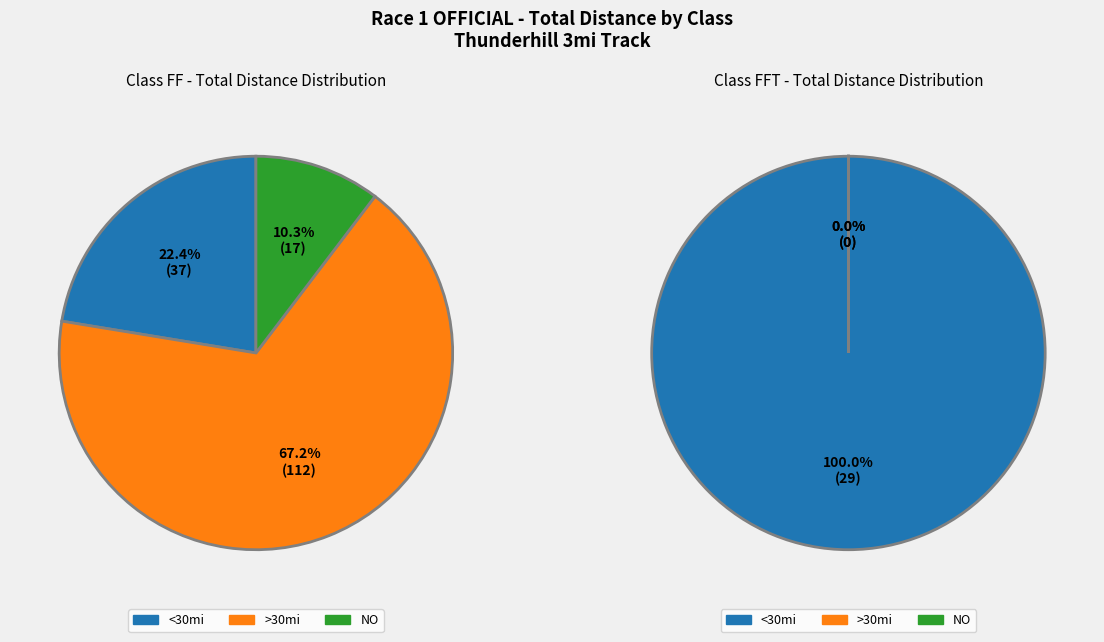

What is the ratio of the value at FFT to the value at FF?

0.8